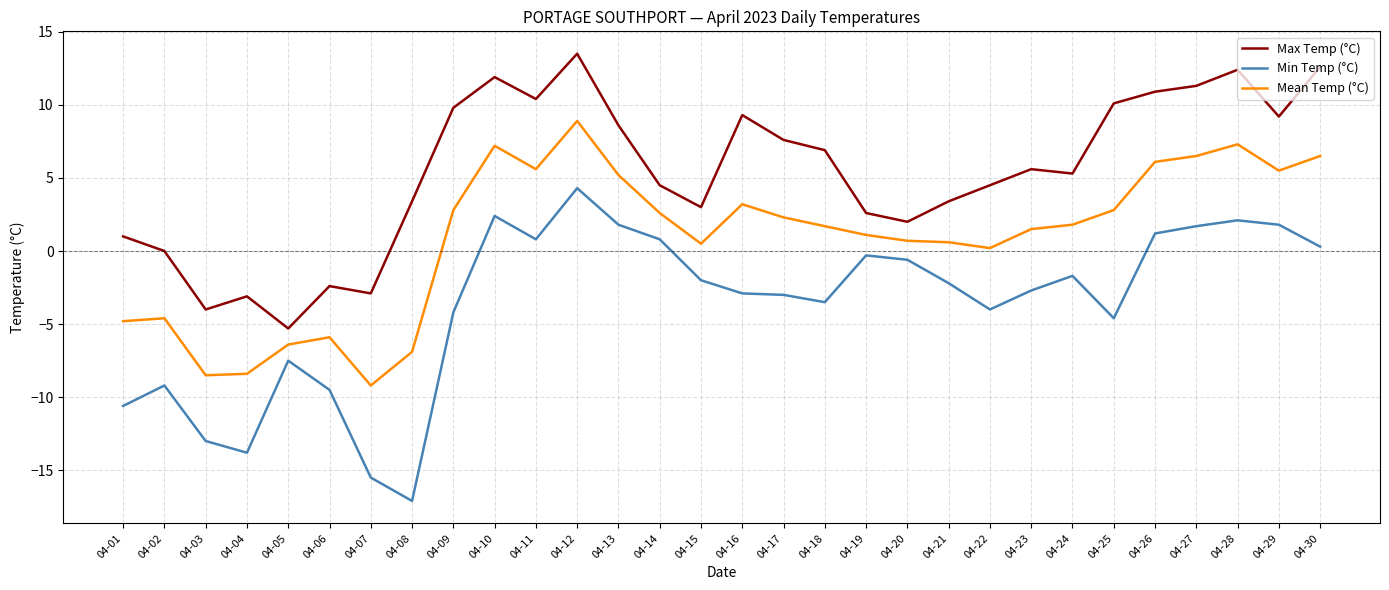

Which series has the largest total across all categories?

Max Temp (°C)